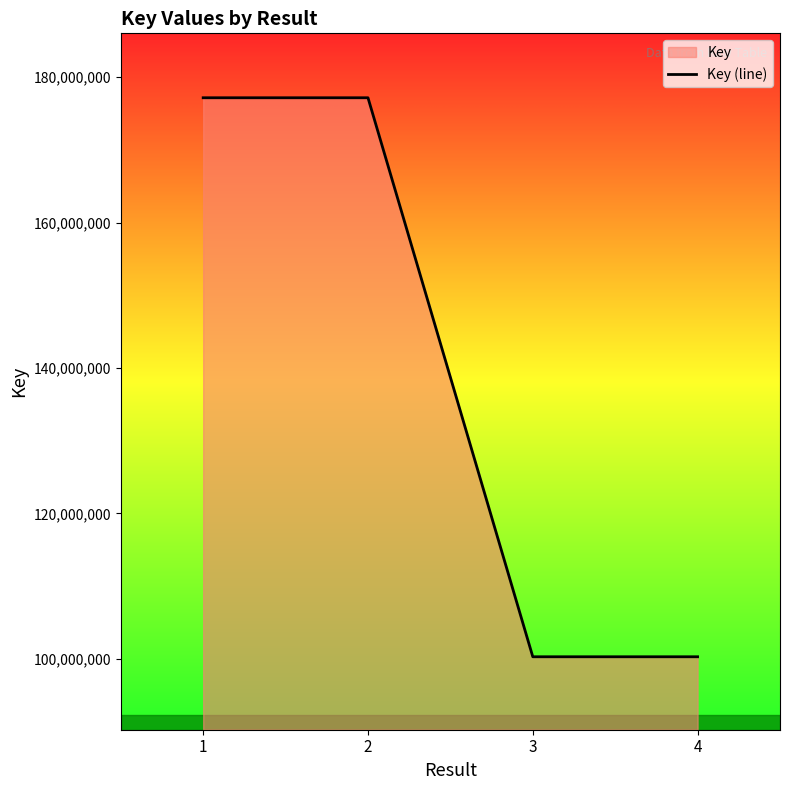

What is the sum of the values at 1 and 2?

354301386